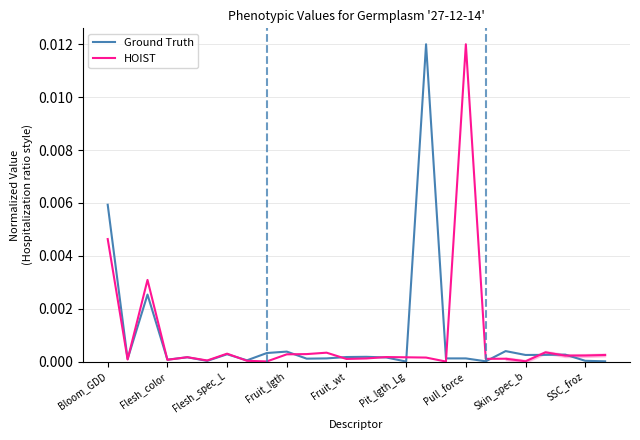

How many intersections are there between Ground Truth and HOIST?

13